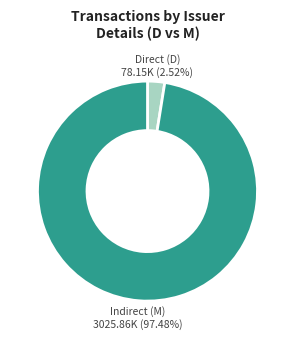

Is there a majority slice in this chart?

Yes